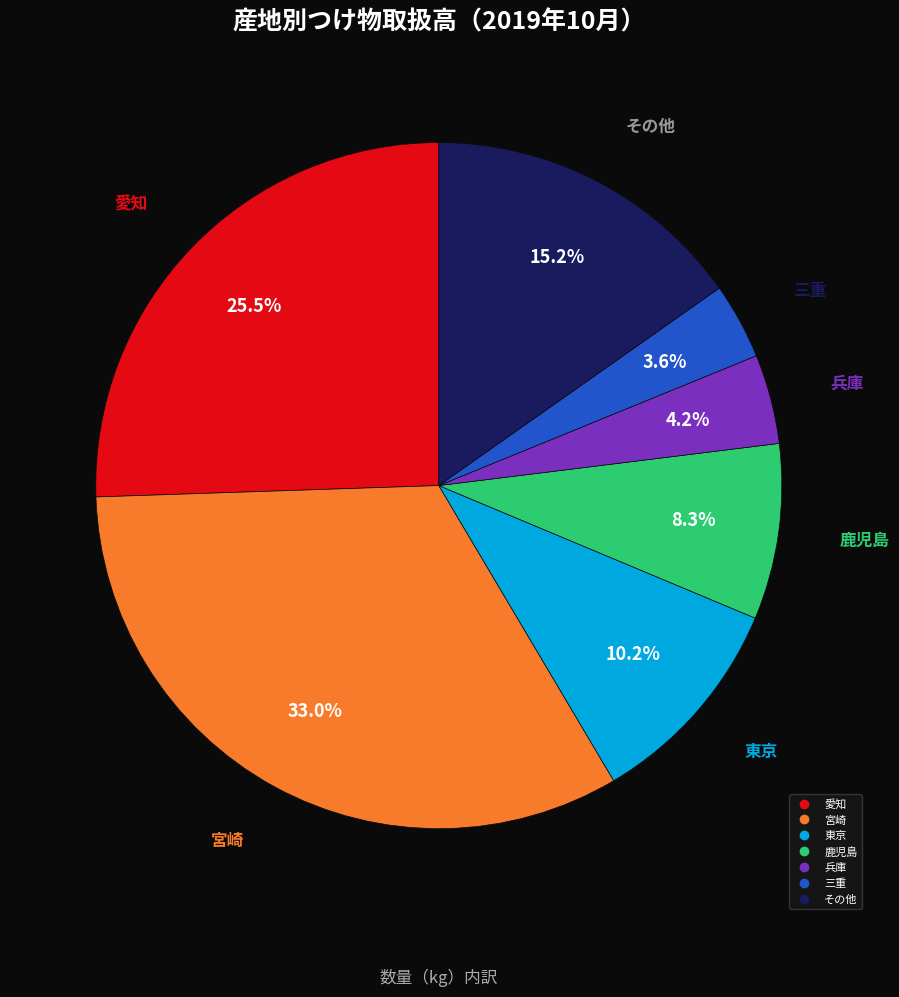

Does any single category account for the majority?

No